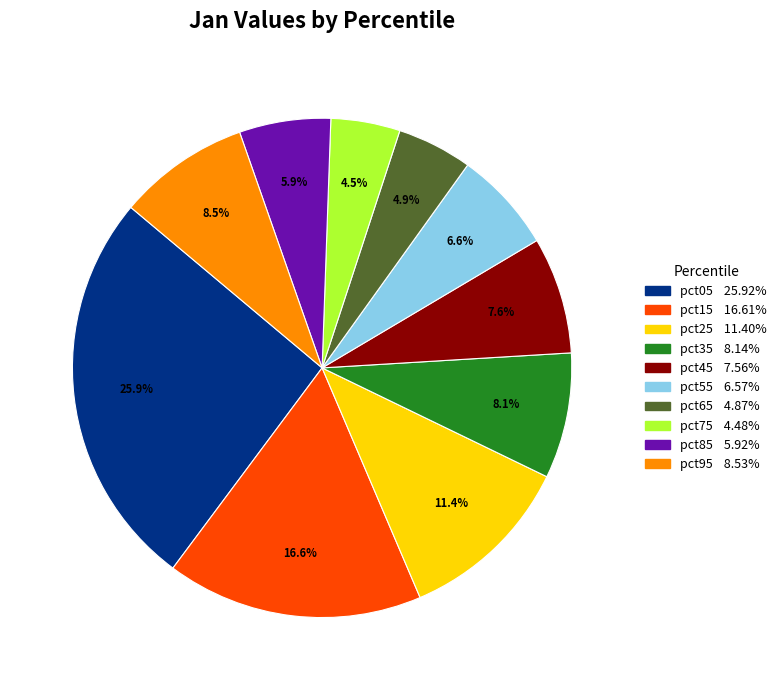

To the nearest percent, what is the average slice percentage?

10%